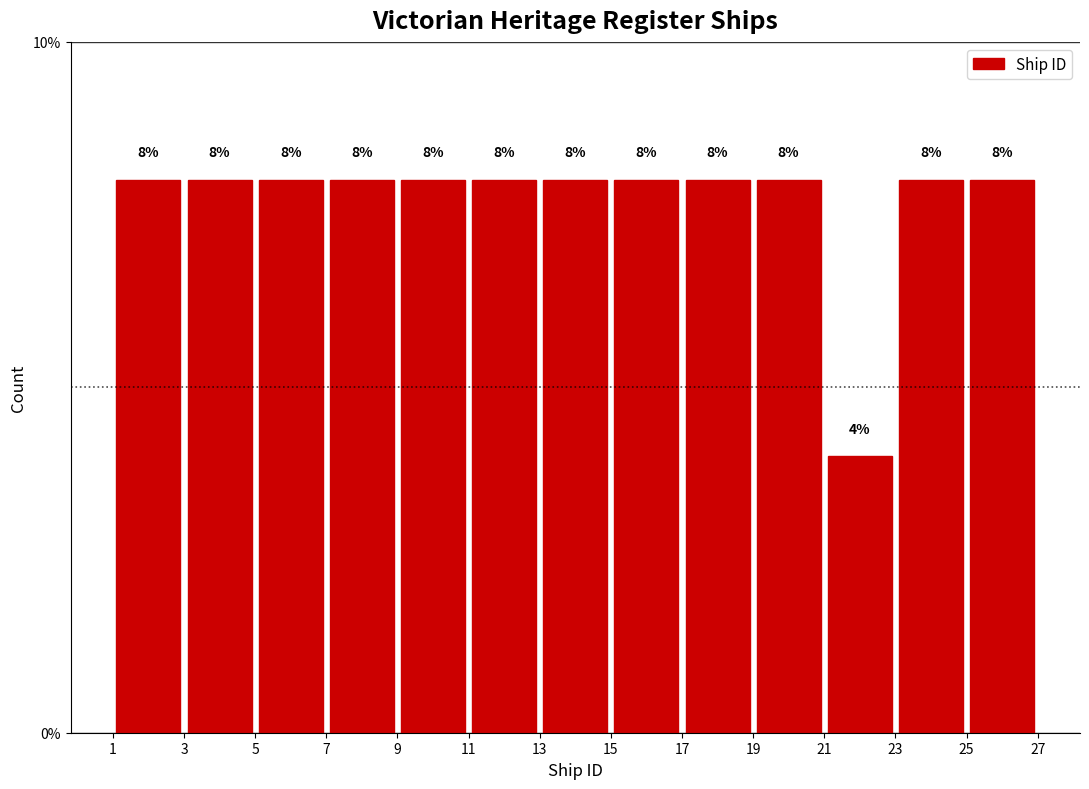

Reading left to right, transcribe this chart: for each bar, give the range it covers on the x-axis and its height.

1 to 3: 8
3 to 5: 8
5 to 7: 8
7 to 9: 8
9 to 11: 8
11 to 13: 8
13 to 15: 8
15 to 17: 8
17 to 19: 8
19 to 21: 8
21 to 23: 4
23 to 25: 8
25 to 27: 8